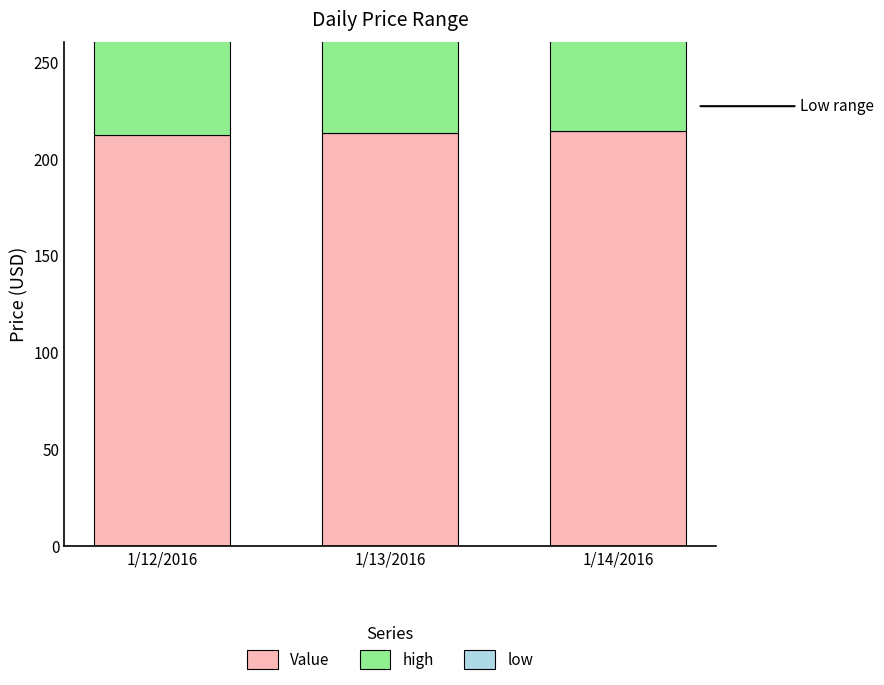

What is the sum of the high values at 1/14/2016 and 1/13/2016?

470